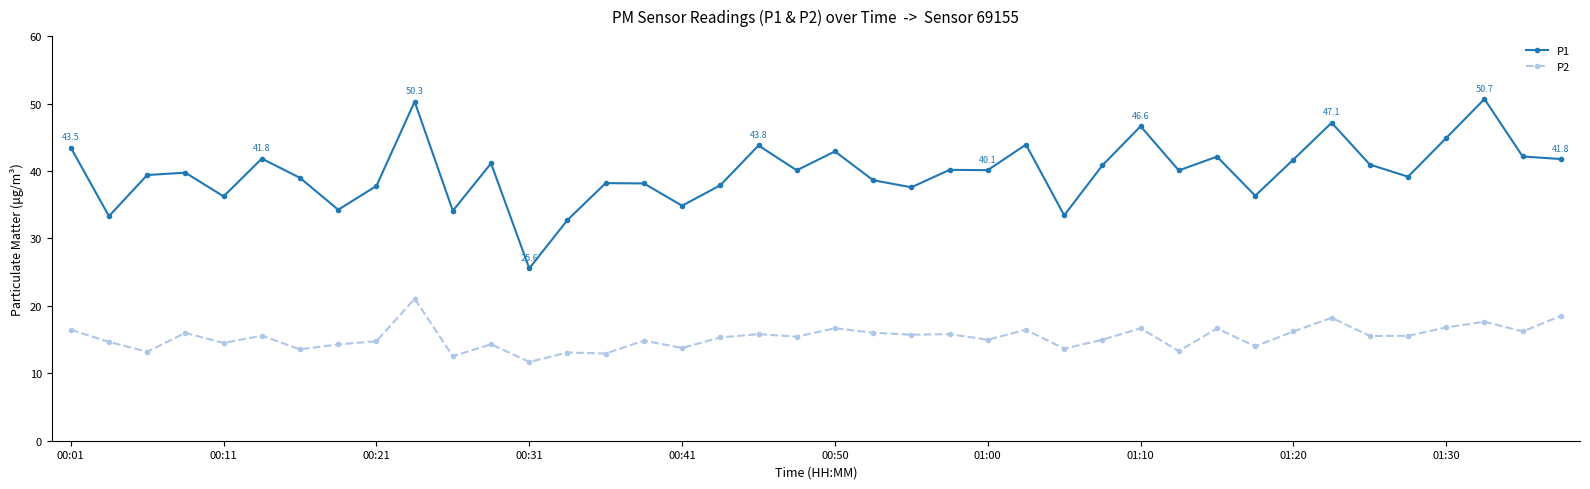

Count the number of categories in the chart.

40